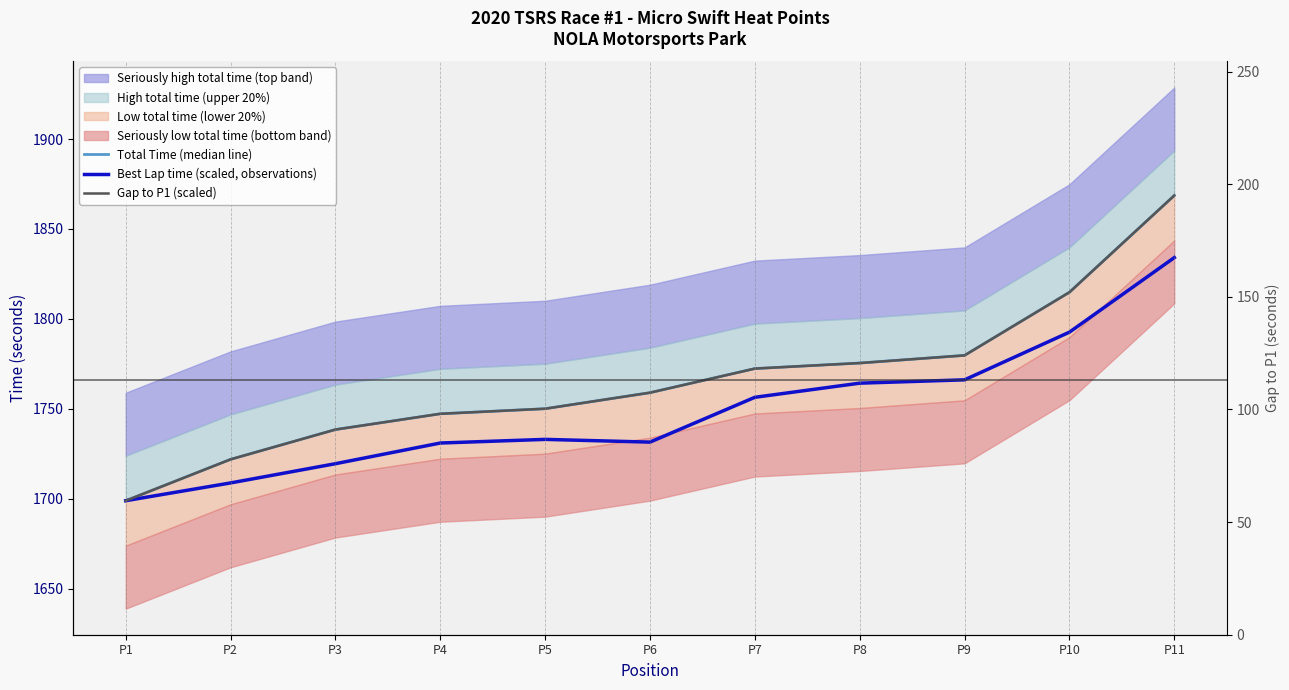

At which category does the chart reach its peak across all series?

P11